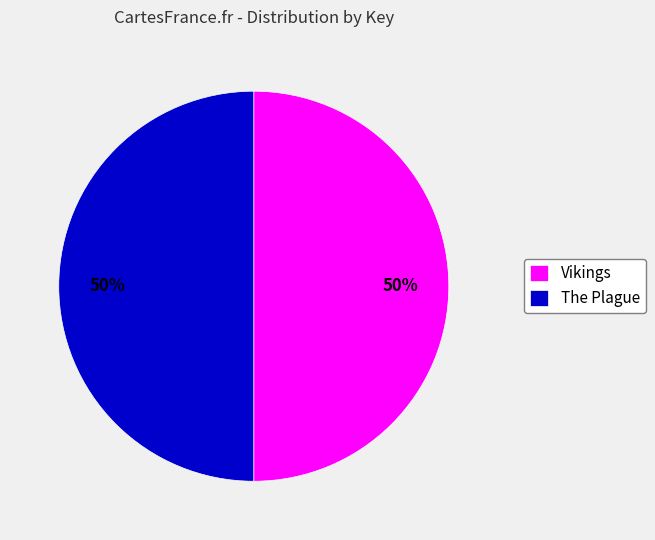

True or false: The Plague accounts for 50% of the total.

True